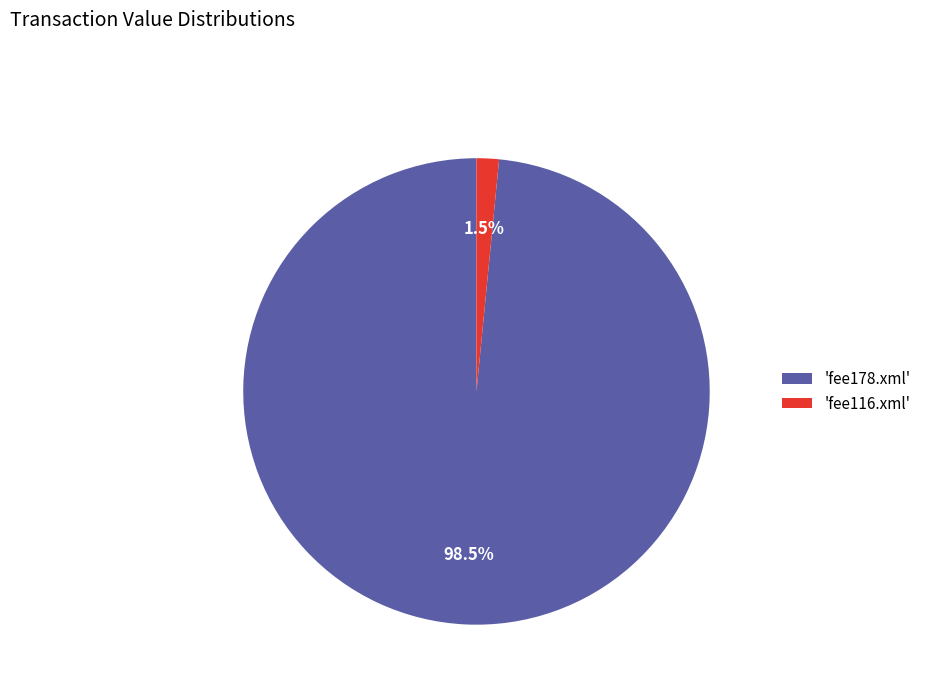

Rank the categories by value from lowest to highest.

'fee116.xml', 'fee178.xml'